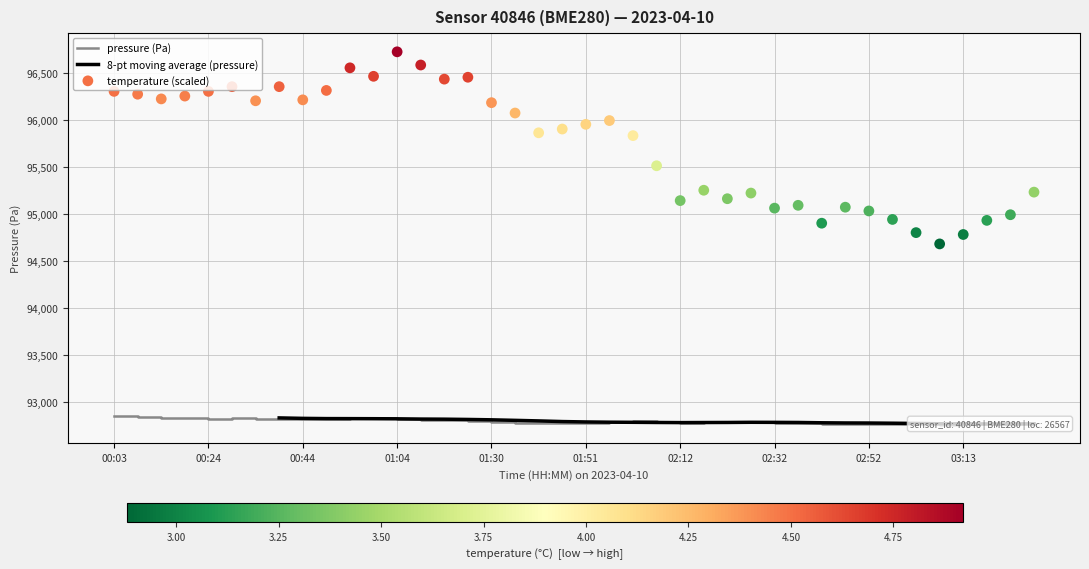

Which series contains the highest Y value?

temperature